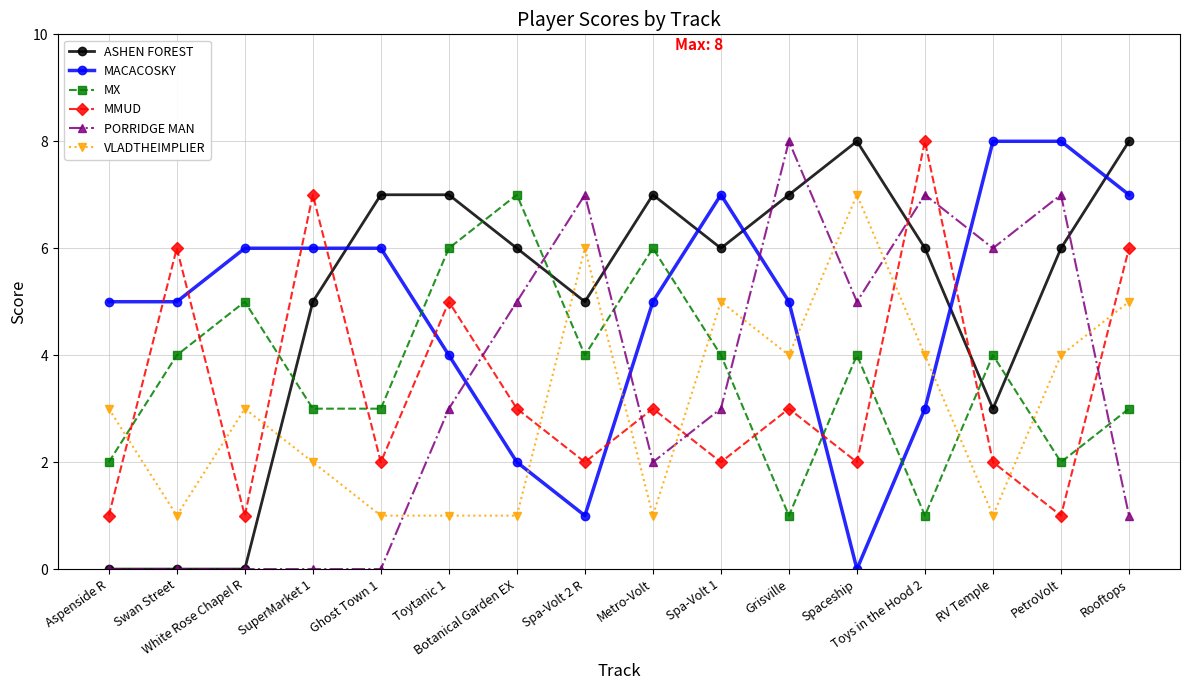

What is the sum of the MX values at SuperMarket 1 and Metro-Volt?

9